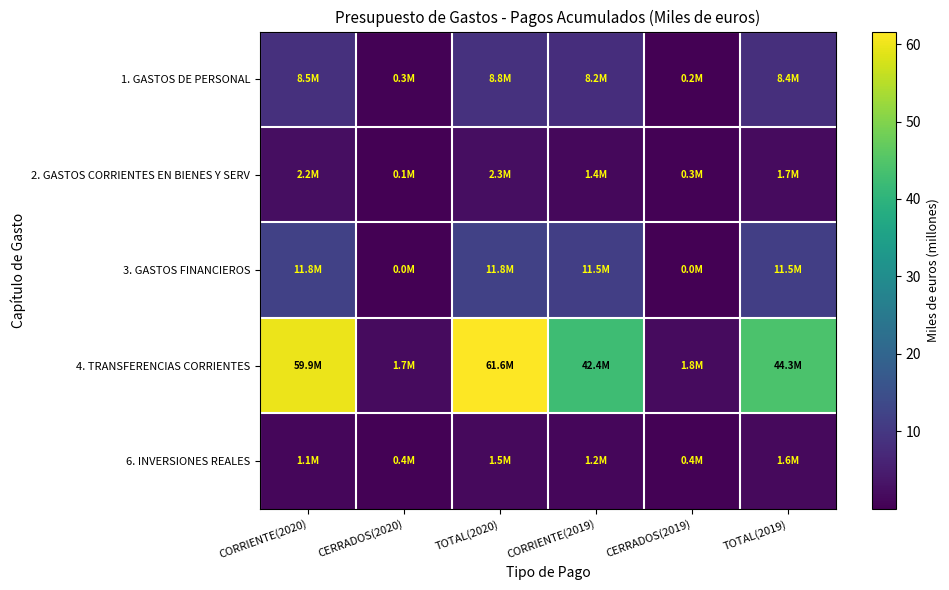

Which has a higher value, CORRIENTE(2019) or TOTAL(2020)?

TOTAL(2020)